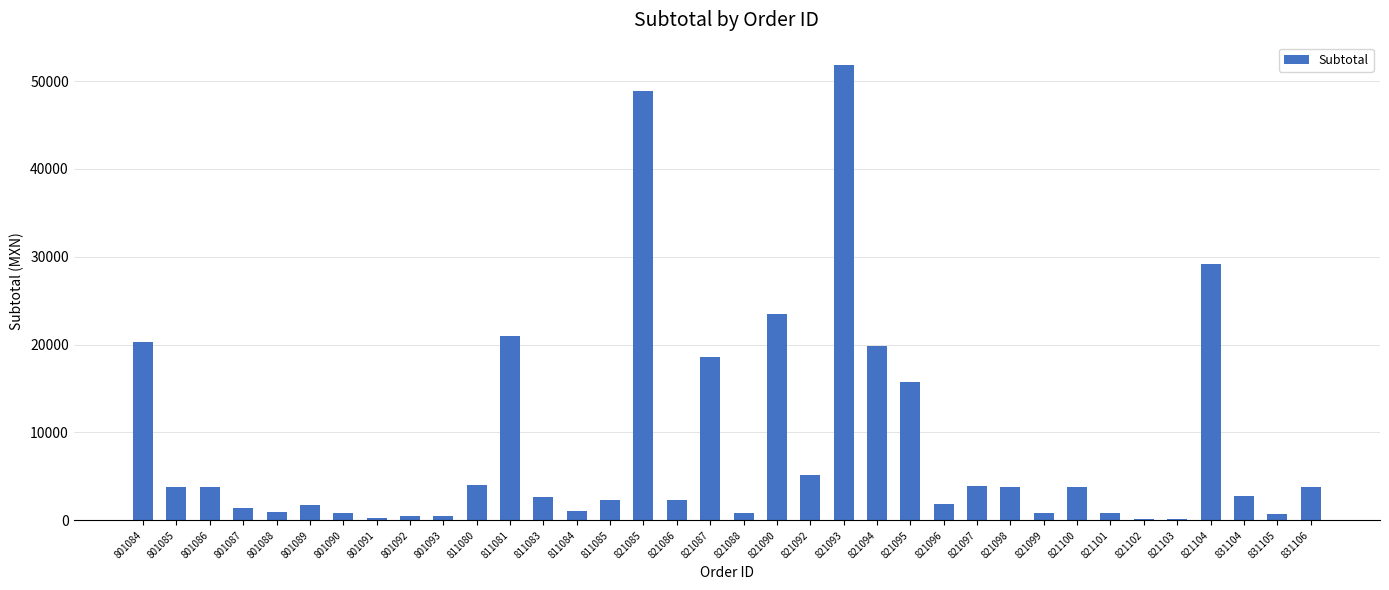

What is the sum of all values?

303172.5